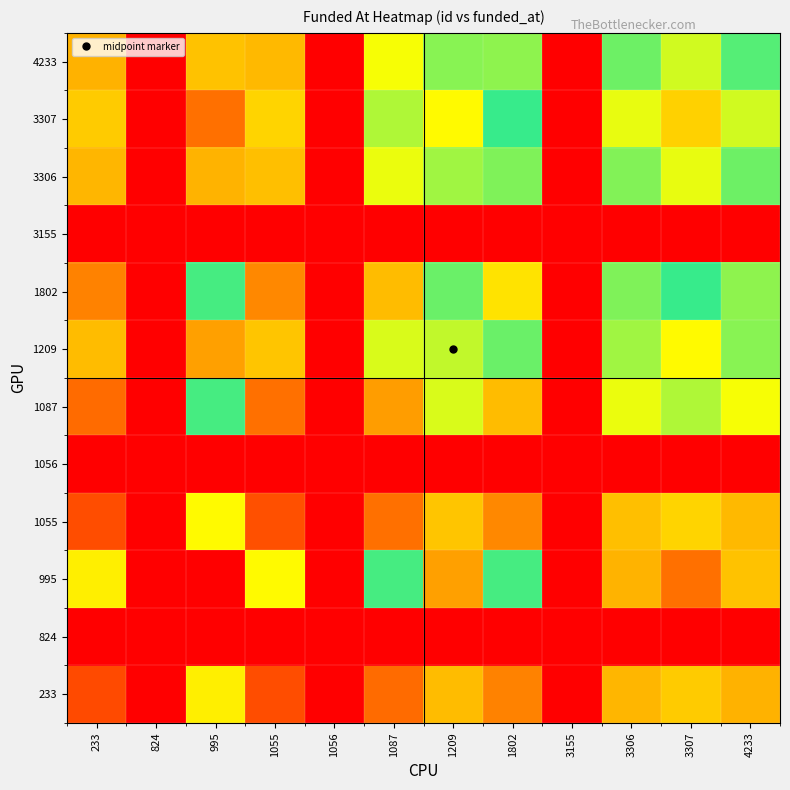

Reading left to right, list all the values displayed in this chart.

233: 233=0.1	824=0.0	995=0.3	1055=0.1	1056=0.0	1087=0.1	1209=0.2	1802=0.2	3155=0.0	3306=0.2	3307=0.3	4233=0.2
824: 233=0.0	824=0.0	995=0.0	1055=0.0	1056=0.0	1087=0.0	1209=0.0	1802=0.0	3155=0.0	3306=0.0	3307=0.0	4233=0.0
995: 233=0.3	824=0.0	995=1.0	1055=0.3	1056=0.0	1087=0.5	1209=0.8	1802=0.5	3155=0.0	3306=0.8	3307=0.9	4233=0.7
1055: 233=0.1	824=0.0	995=0.3	1055=0.1	1056=0.0	1087=0.1	1209=0.3	1802=0.2	3155=0.0	3306=0.3	3307=0.3	4233=0.2
1056: 233=0.0	824=0.0	995=0.0	1055=0.0	1056=0.0	1087=0.0	1209=0.0	1802=0.0	3155=0.0	3306=0.0	3307=0.0	4233=0.0
1087: 233=0.1	824=0.0	995=0.5	1055=0.1	1056=0.0	1087=0.2	1209=0.4	1802=0.2	3155=0.0	3306=0.3	3307=0.4	4233=0.3
1209: 233=0.2	824=0.0	995=0.8	1055=0.3	1056=0.0	1087=0.4	1209=0.6	1802=0.4	3155=0.0	3306=0.6	3307=0.7	4233=0.6
1802: 233=0.2	824=0.0	995=0.5	1055=0.2	1056=0.0	1087=0.2	1209=0.4	1802=0.3	3155=0.0	3306=0.4	3307=0.5	4233=0.4
3155: 233=0.0	824=0.0	995=0.0	1055=0.0	1056=0.0	1087=0.0	1209=0.0	1802=0.0	3155=0.0	3306=0.0	3307=0.0	4233=0.0
3306: 233=0.2	824=0.0	995=0.8	1055=0.3	1056=0.0	1087=0.3	1209=0.6	1802=0.4	3155=0.0	3306=0.6	3307=0.7	4233=0.6
3307: 233=0.3	824=0.0	995=0.9	1055=0.3	1056=0.0	1087=0.4	1209=0.7	1802=0.5	3155=0.0	3306=0.7	3307=0.7	4233=0.6
4233: 233=0.2	824=0.0	995=0.7	1055=0.2	1056=0.0	1087=0.3	1209=0.6	1802=0.4	3155=0.0	3306=0.6	3307=0.6	4233=0.6